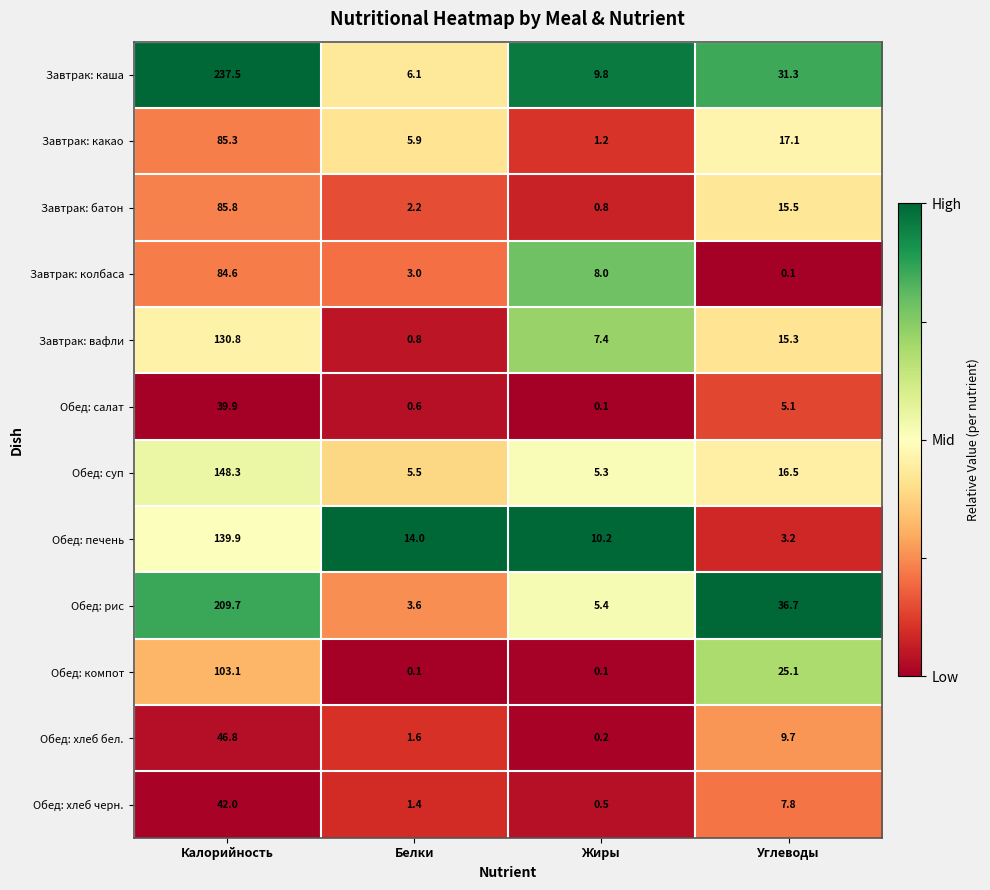

The Обед: печень series shows 205.7 at Калорийность. True or false?

False